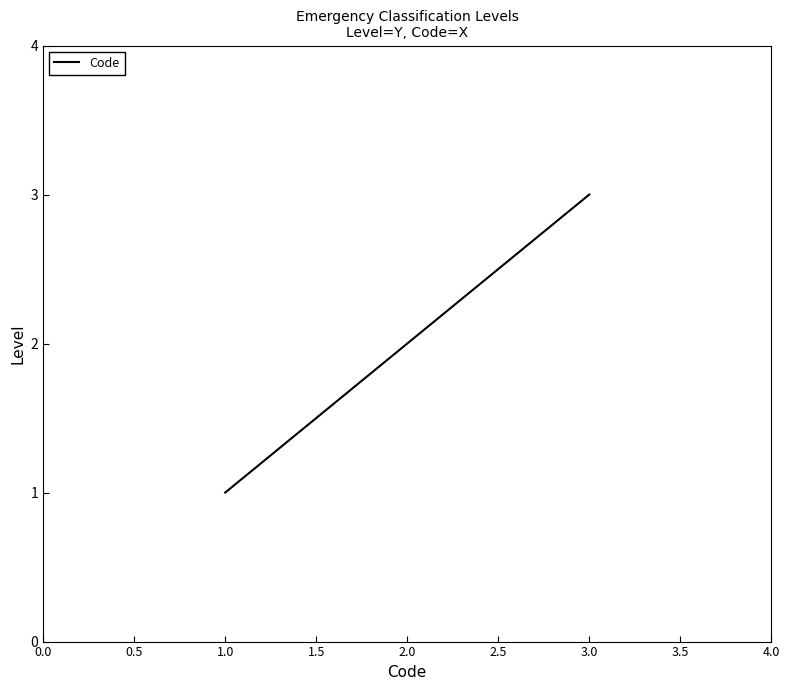

What is the sum of all values?

6